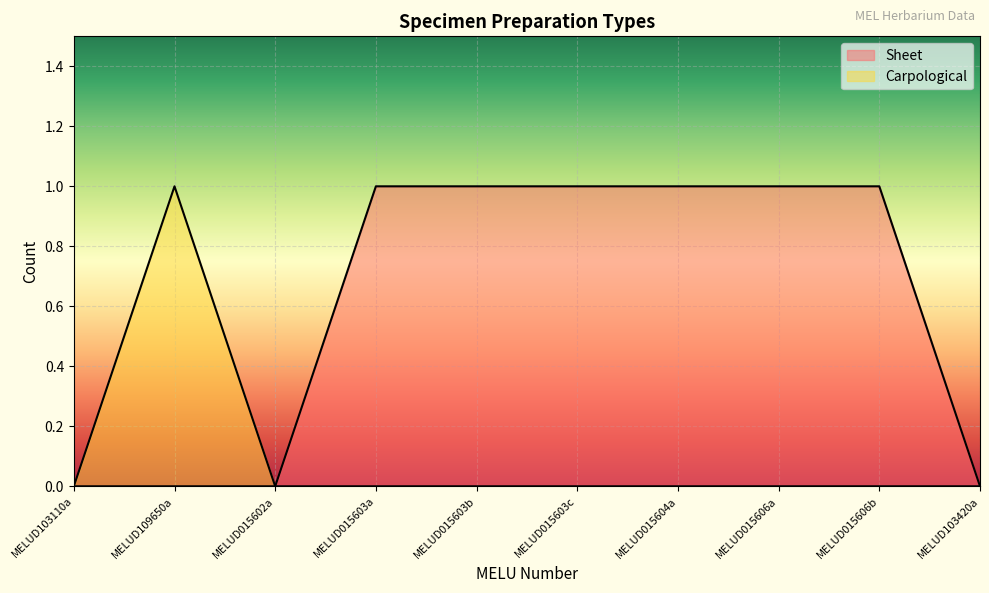

What is the sum of the Sheet values at MELUD109650a and MELUD015604a?

1